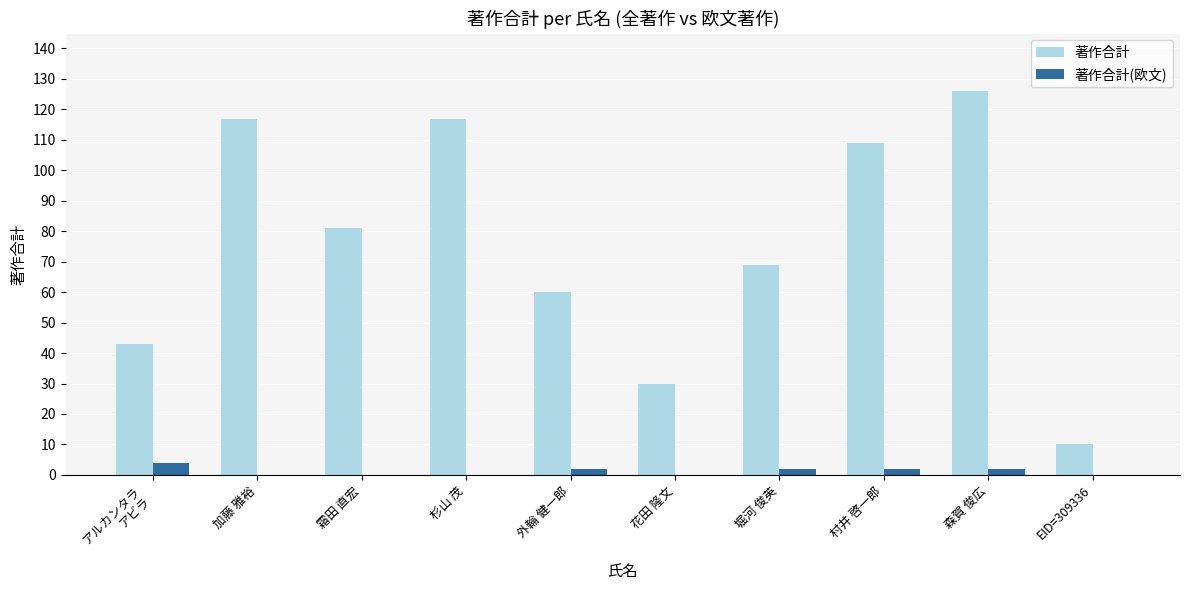

Reading left to right, transcribe all the data shown in this chart.

著作合計: 43	117	81	117	60	30	69	109	126	10
著作合計(欧文): 4	0	0	0	2	0	2	2	2	0